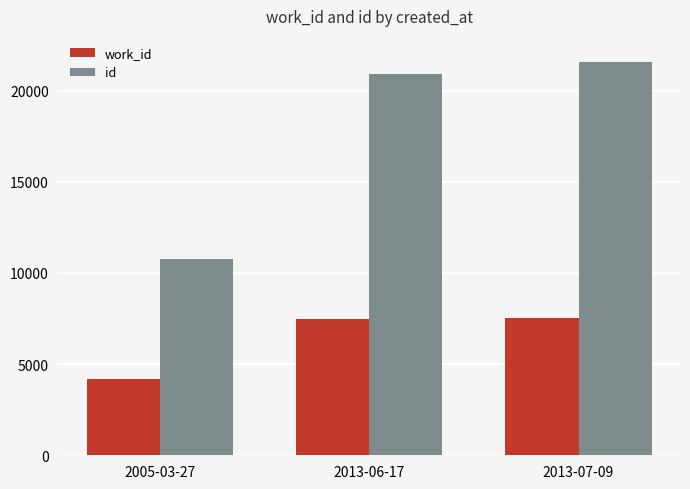

At which category is the sum across all series the highest?

2013-07-09